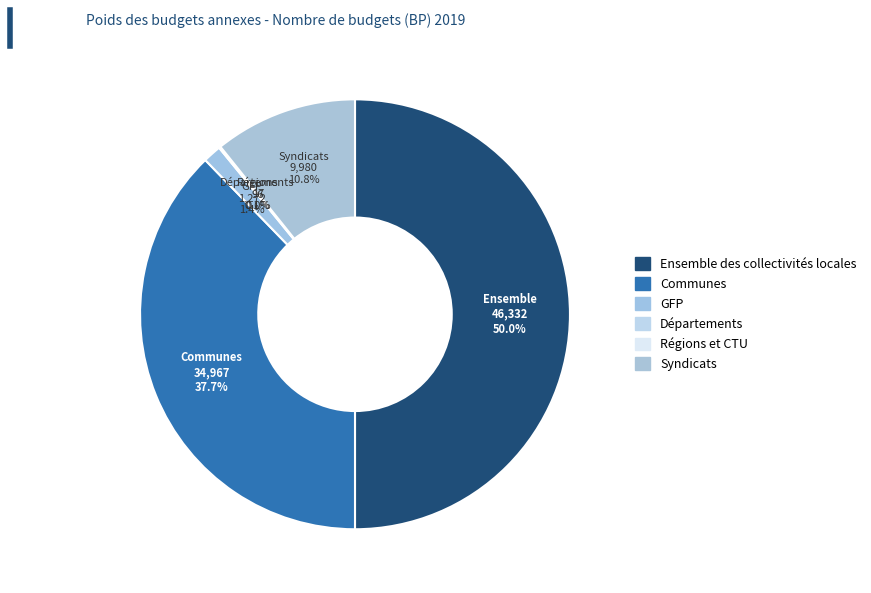

To the nearest percent, what portion does Communes represent?

38%